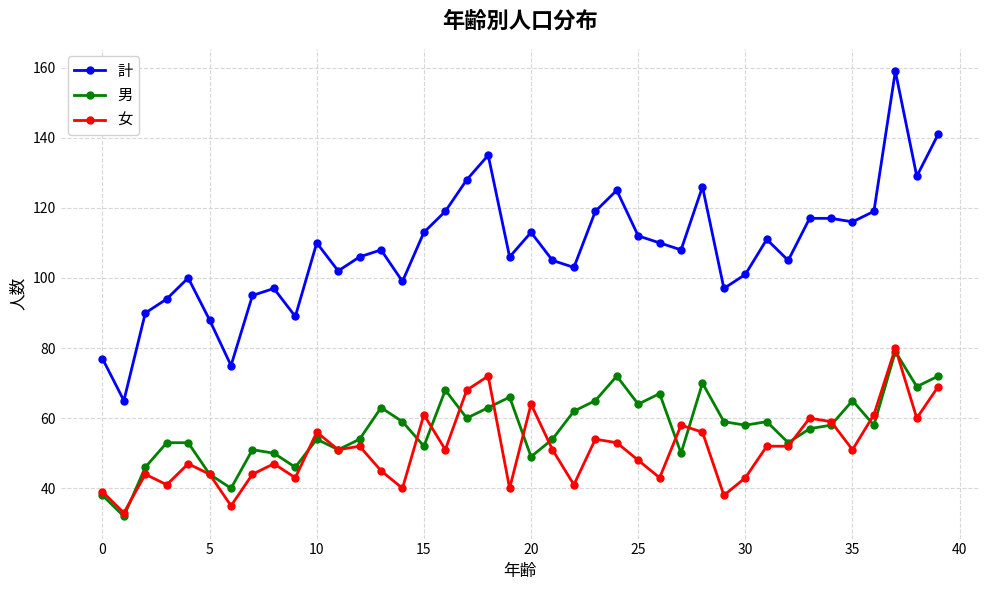

In 計, how many points are lower than both neighbors (excluding endpoints)?

12